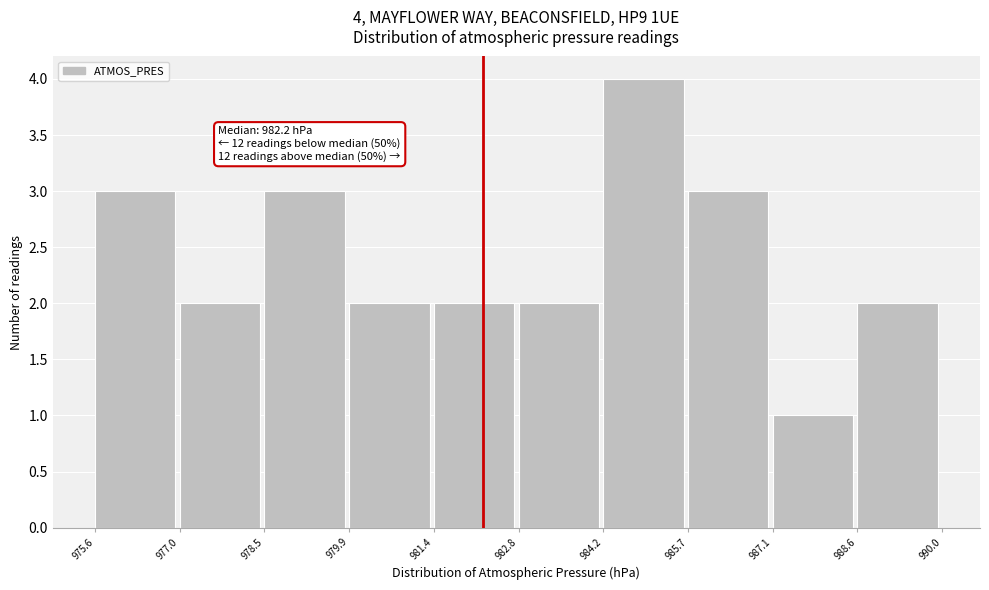

Over which range of the x-axis is the bar tallest?

984.2 to 985.7